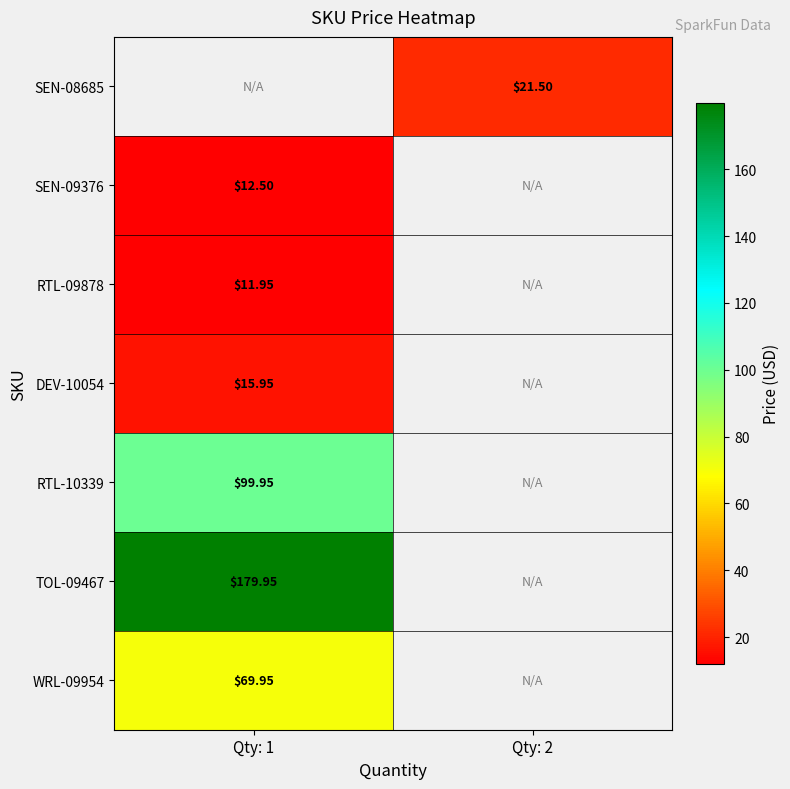

At which category does the chart reach its minimum across all series?

Qty: 1